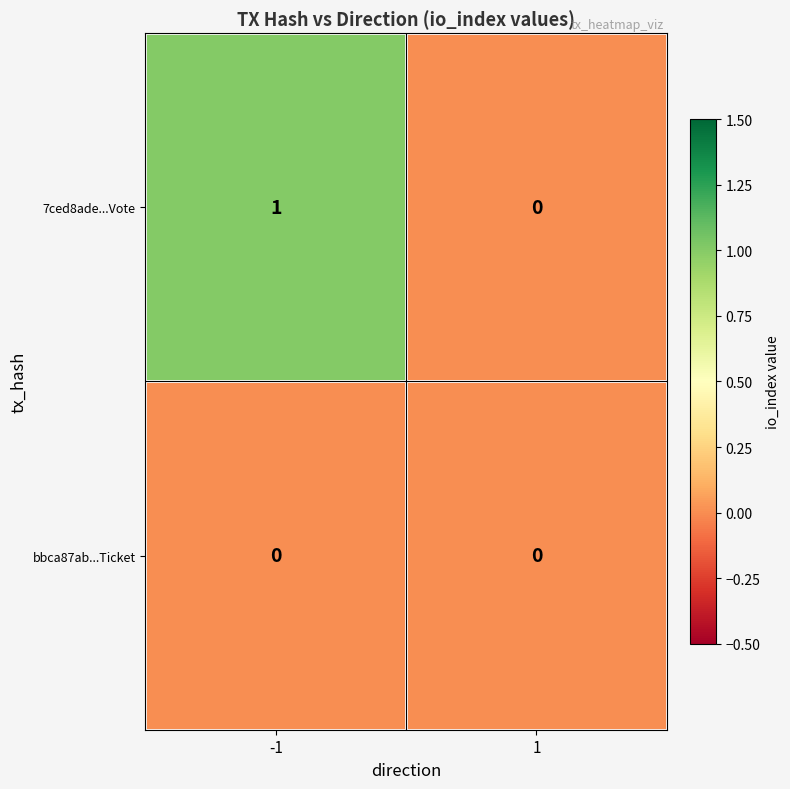

Rank the series by their average value, from highest to lowest.

7ced8ade...Vote, bbca87ab...Ticket